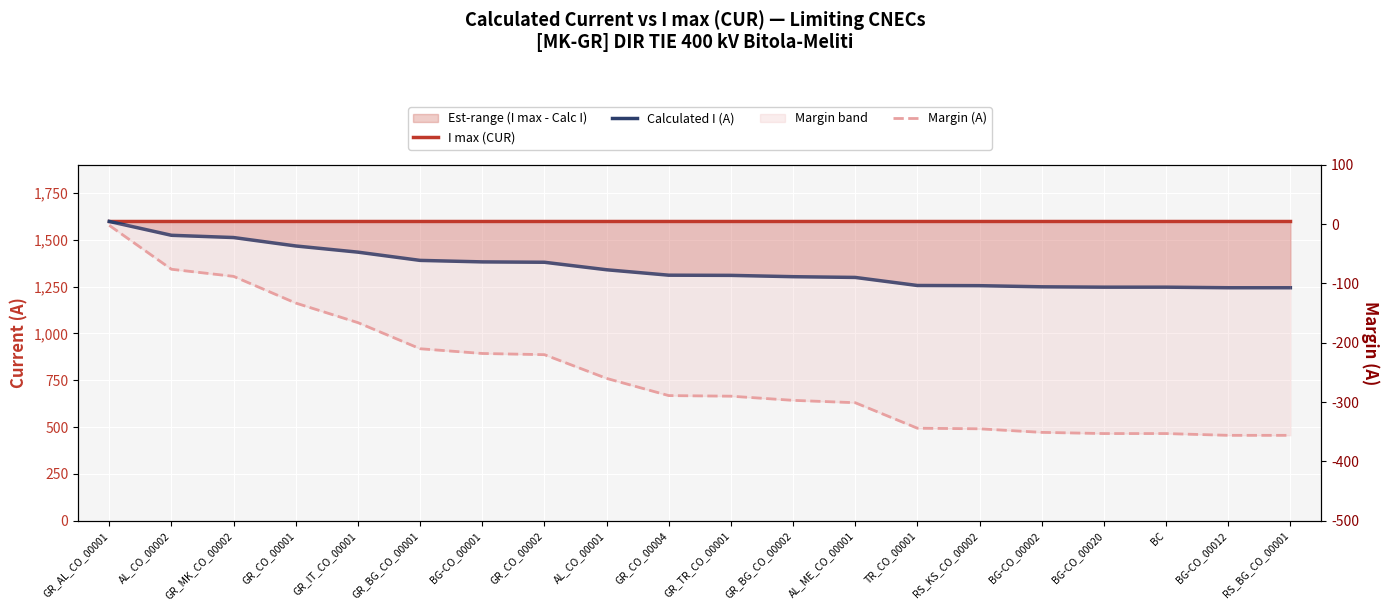

What is the approximate value of Calculated I (A) at AL_CO_00001?

1340